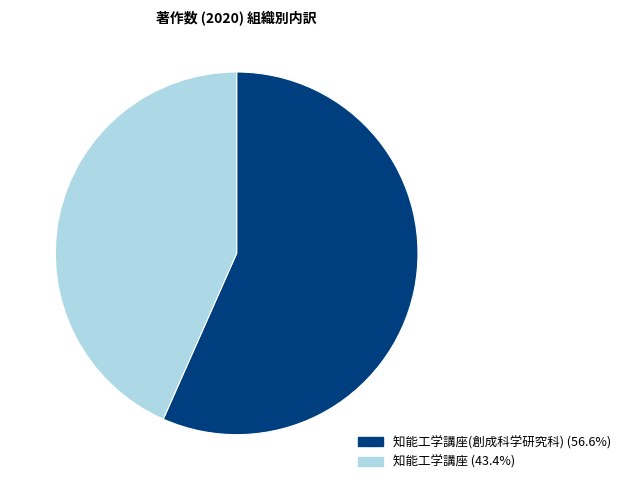

Is there any slice that represents more than half of the pie?

Yes